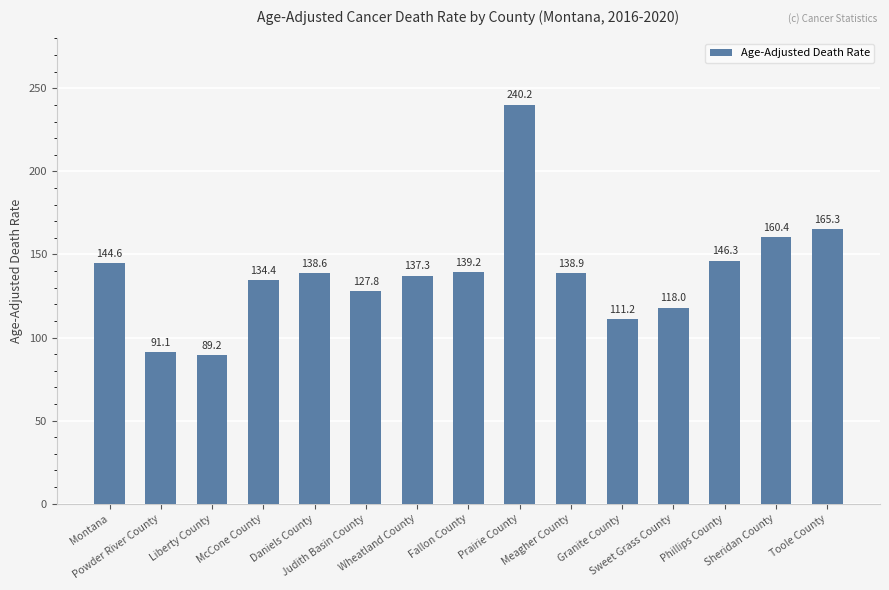

Approximately how many times larger is the value at Judith Basin County compared to Daniels County?

0.9